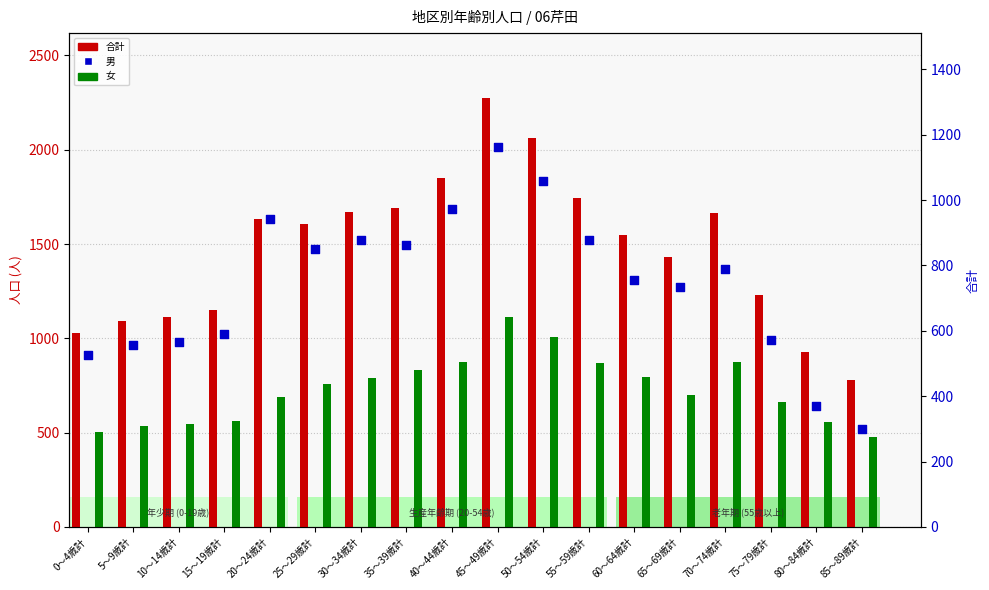

Which series reaches the minimum Y coordinate?

男